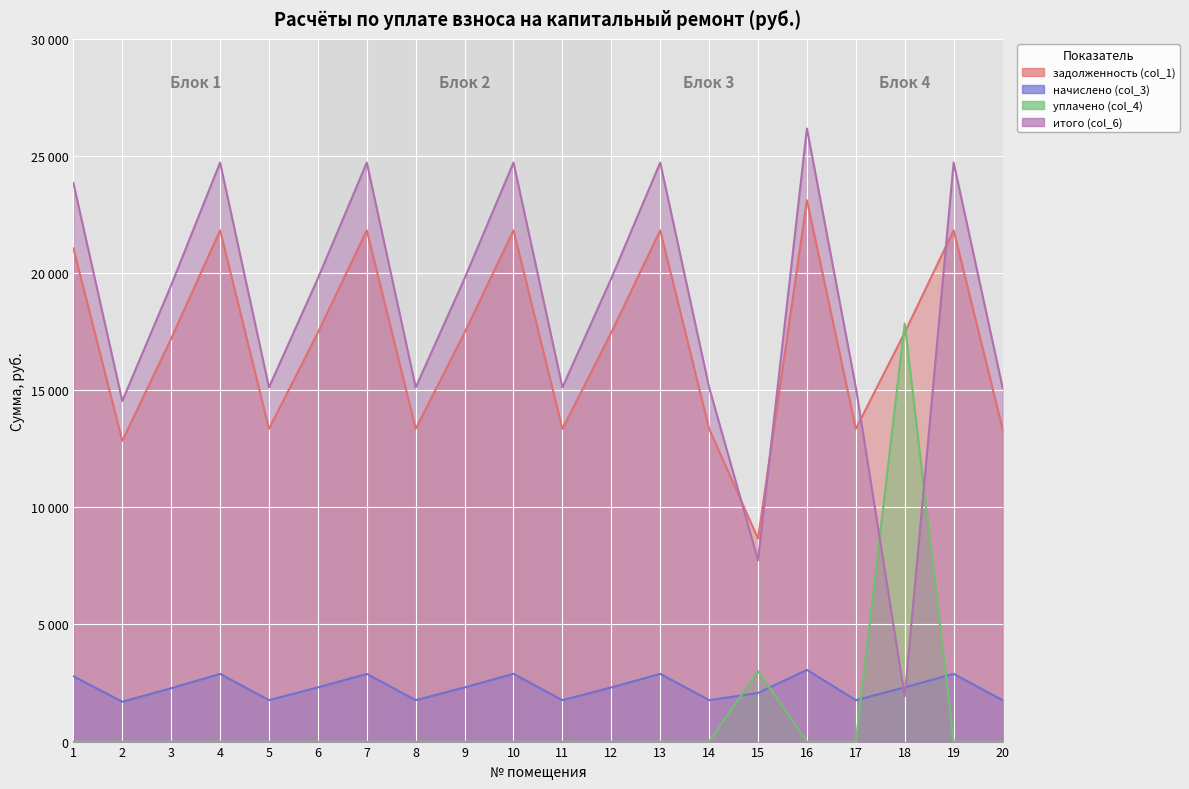

Is the value of начислено (col_3) at 11 greater than the value of итого (col_6) at 1?

No